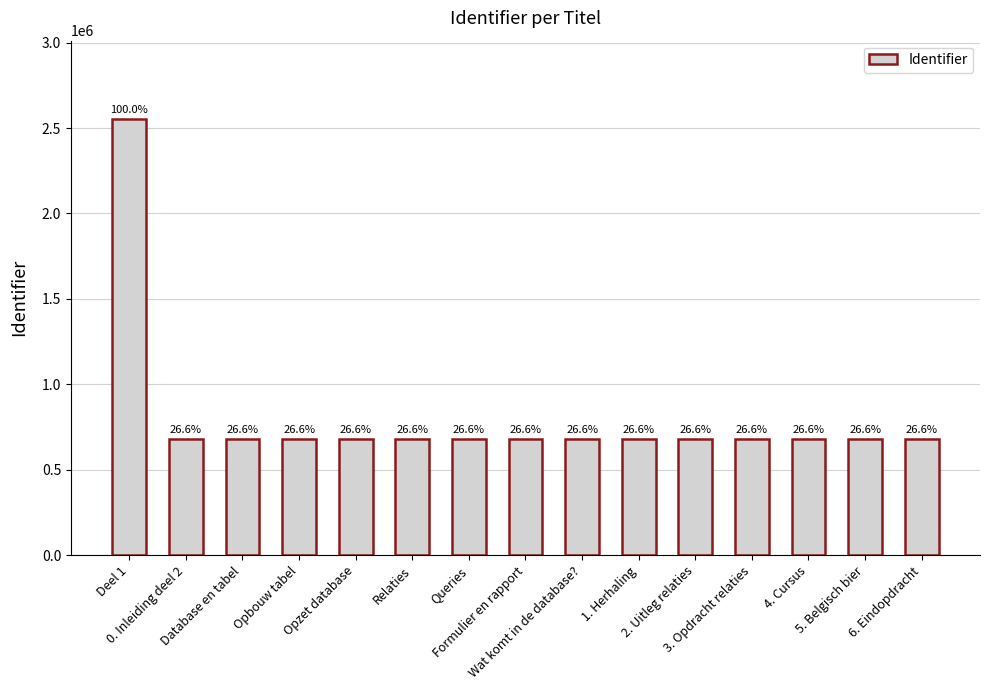

What is the approximate value at 2. Uitleg relaties?

678291